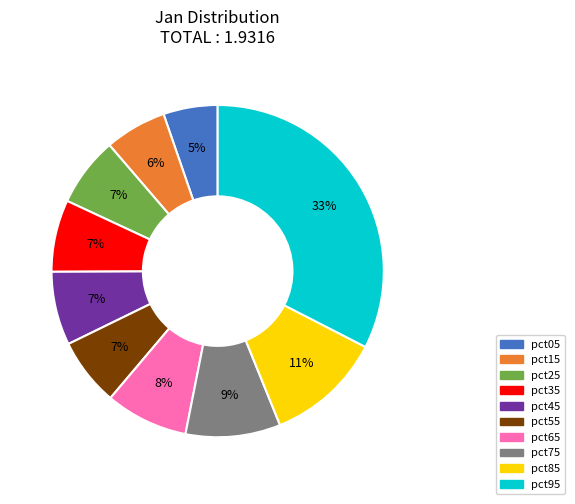

Is there a majority slice in this chart?

No